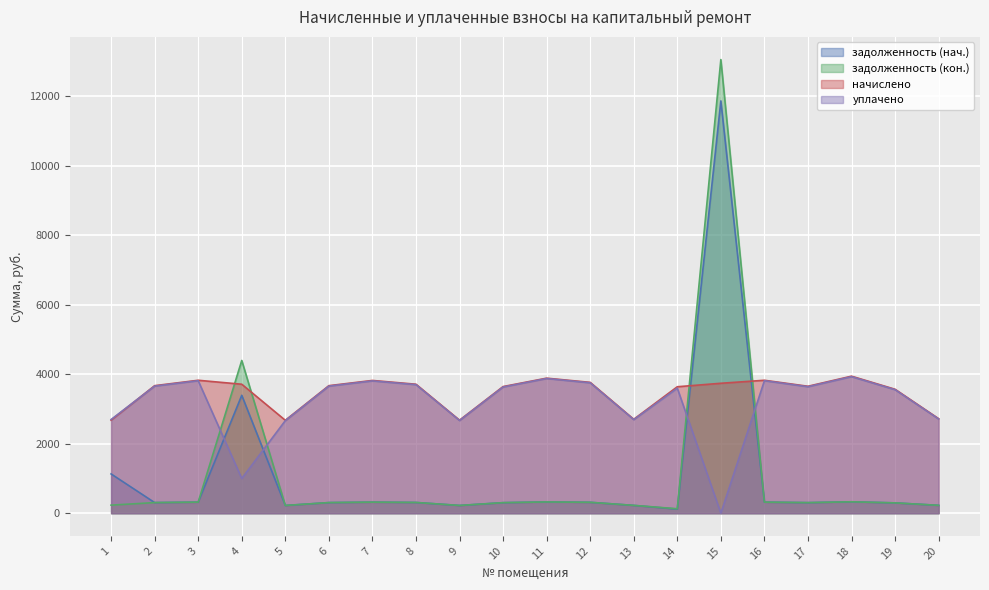

At 17, list the series in order from smallest to largest.

задолженность (нач.), задолженность (кон.), уплачено, начислено